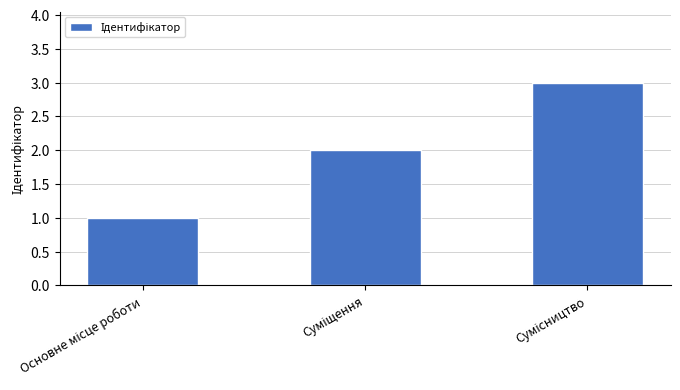

What is the greatest value displayed?

3